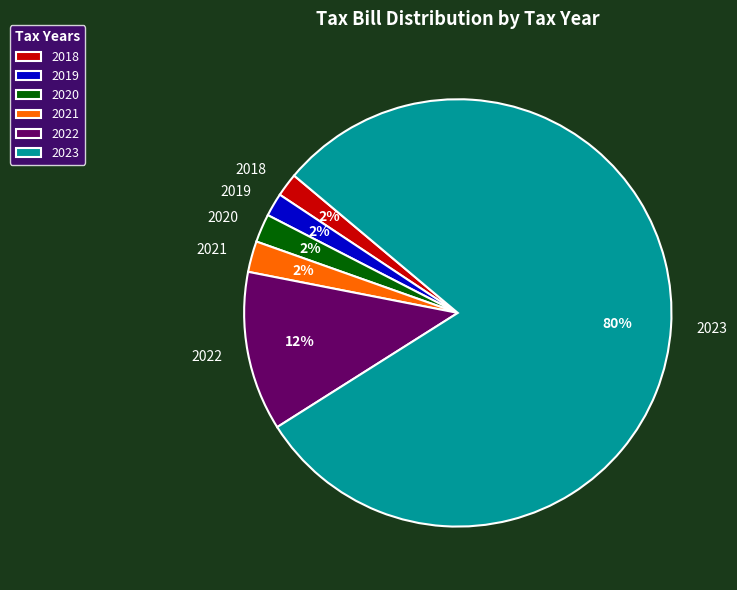

To the nearest percent, what percentage of the pie is 2022?

12%